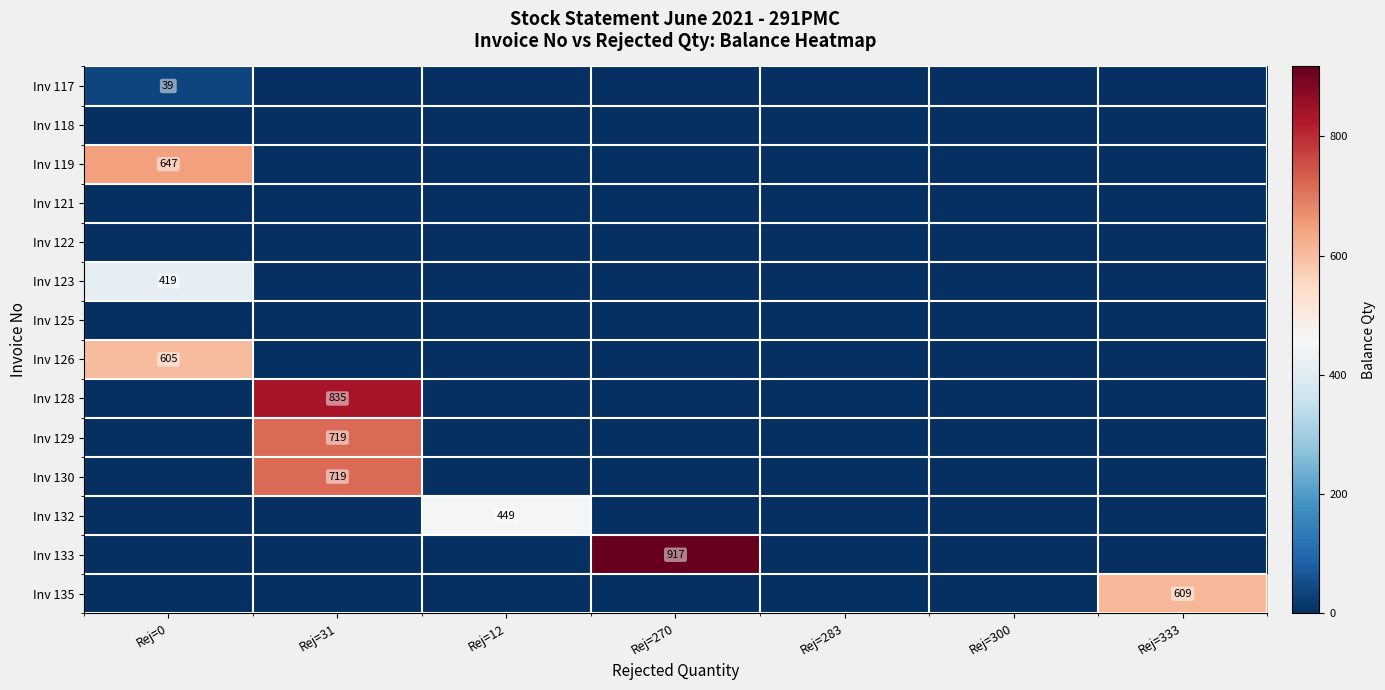

What is the difference between the maximum and second lowest values in the Inv 126 series?

605